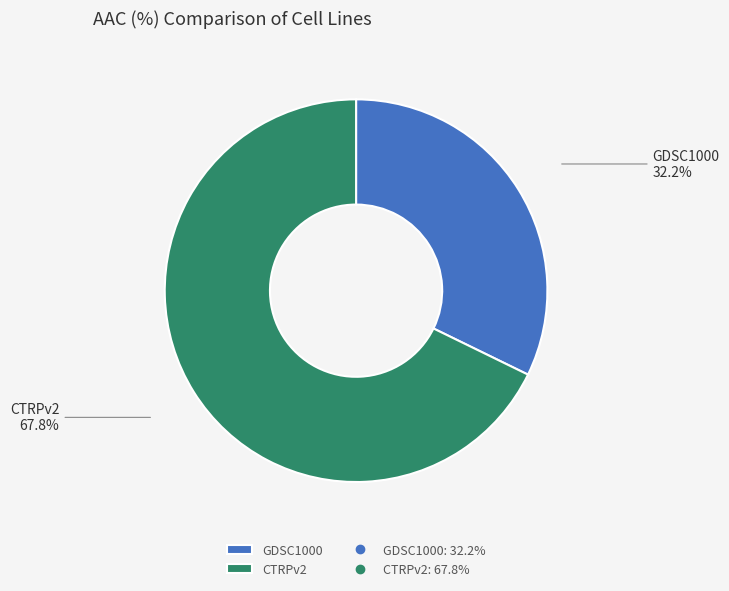

The CTRPv2 slice represents 75% of the pie. True or false?

False